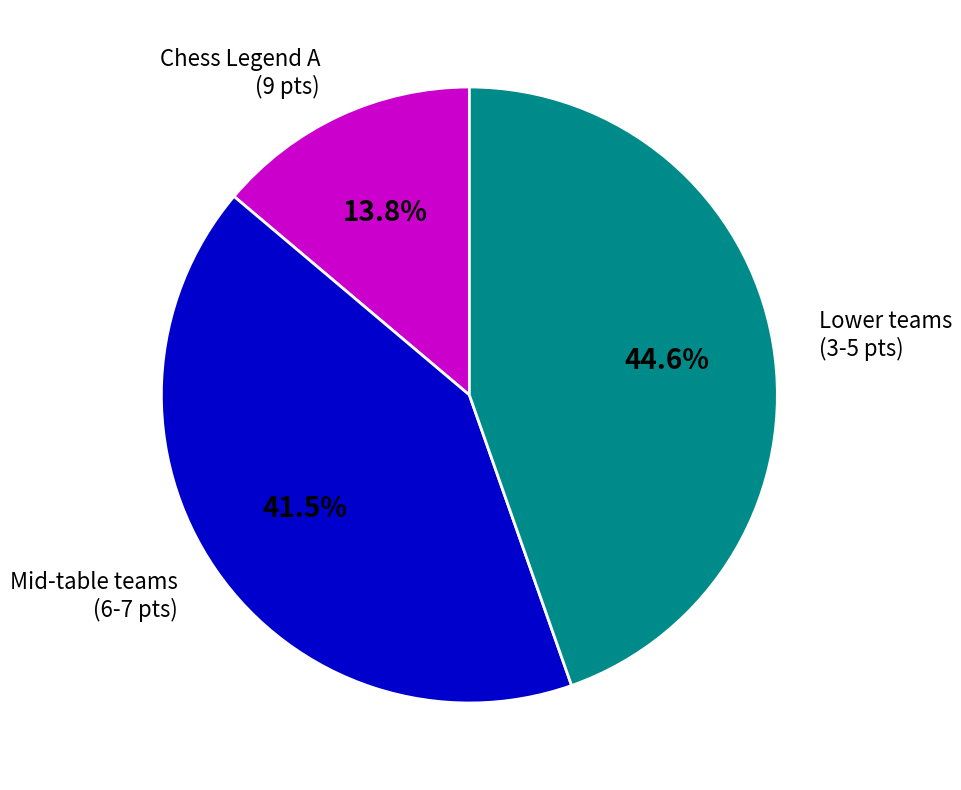

How much of the chart is everything except Chess Legend A (9 pts)?

86.2%